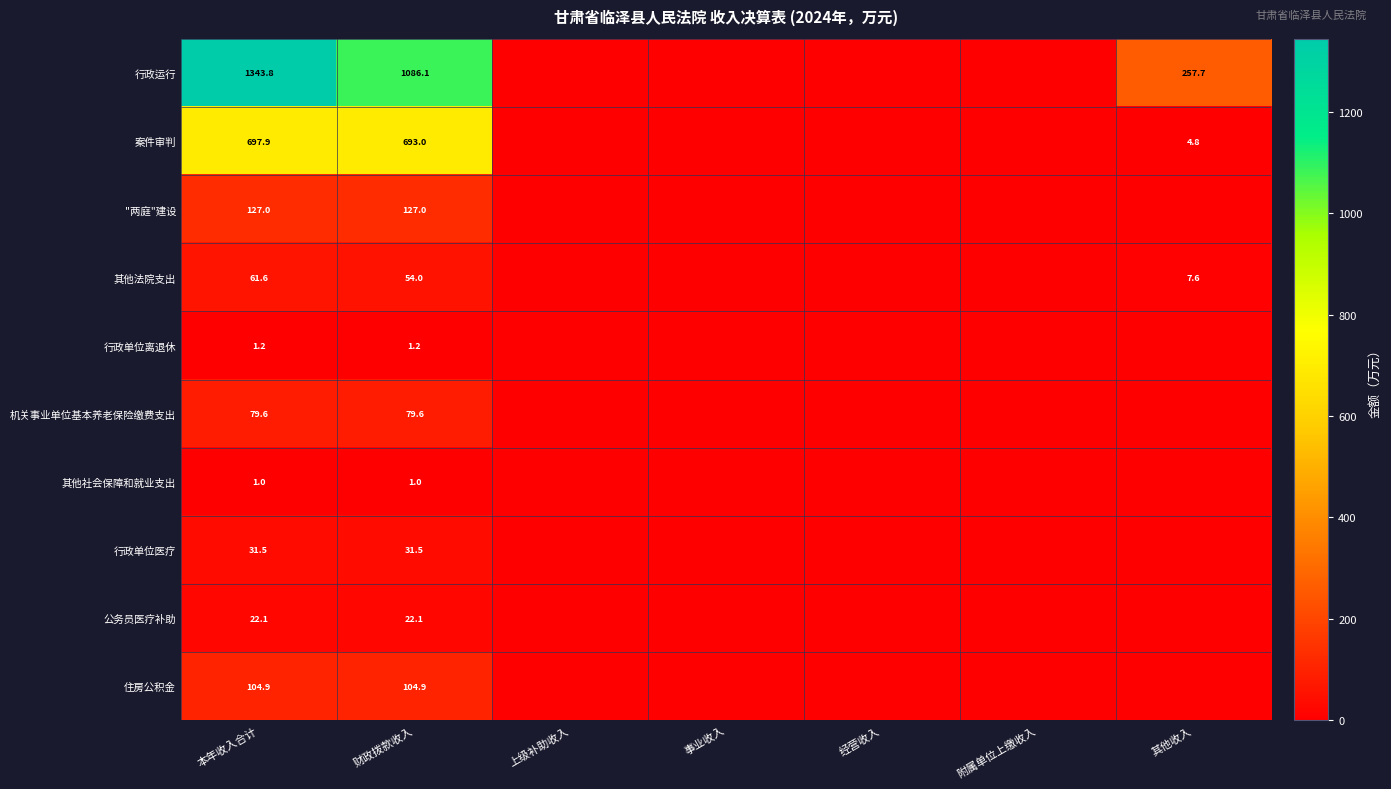

Between 财政拨款收入 and 附属单位上缴收入, which is larger?

财政拨款收入